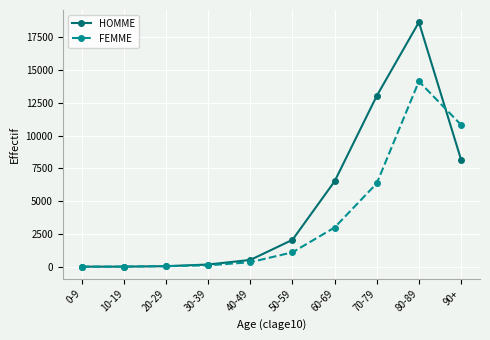

True or false: FEMME has more than 0 points higher than both neighbors.

True